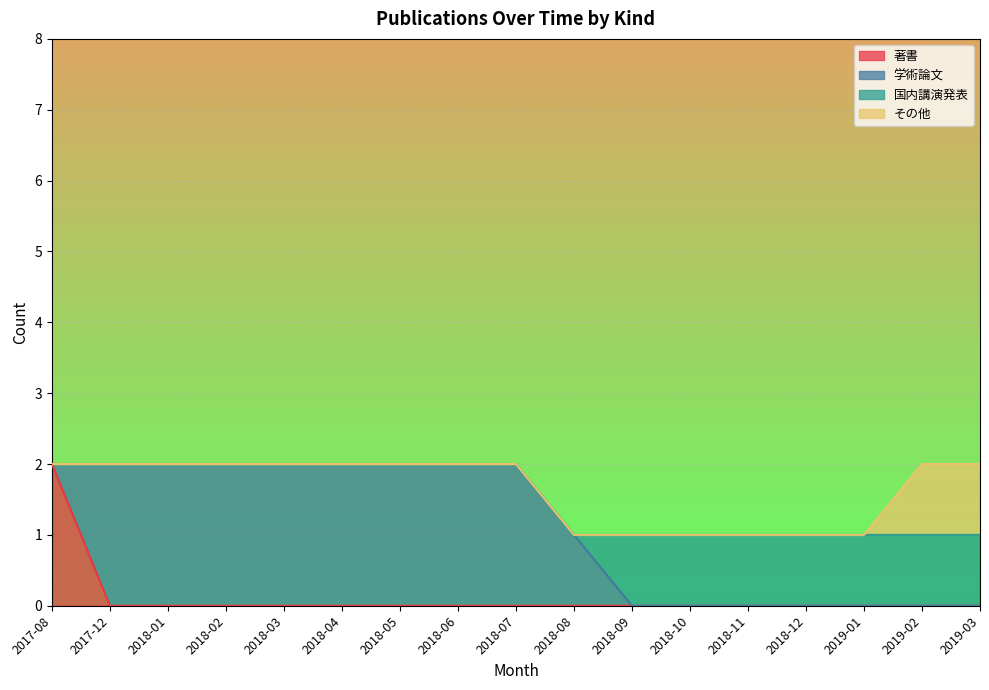

True or false: 著書 and その他 intersect in this chart.

False